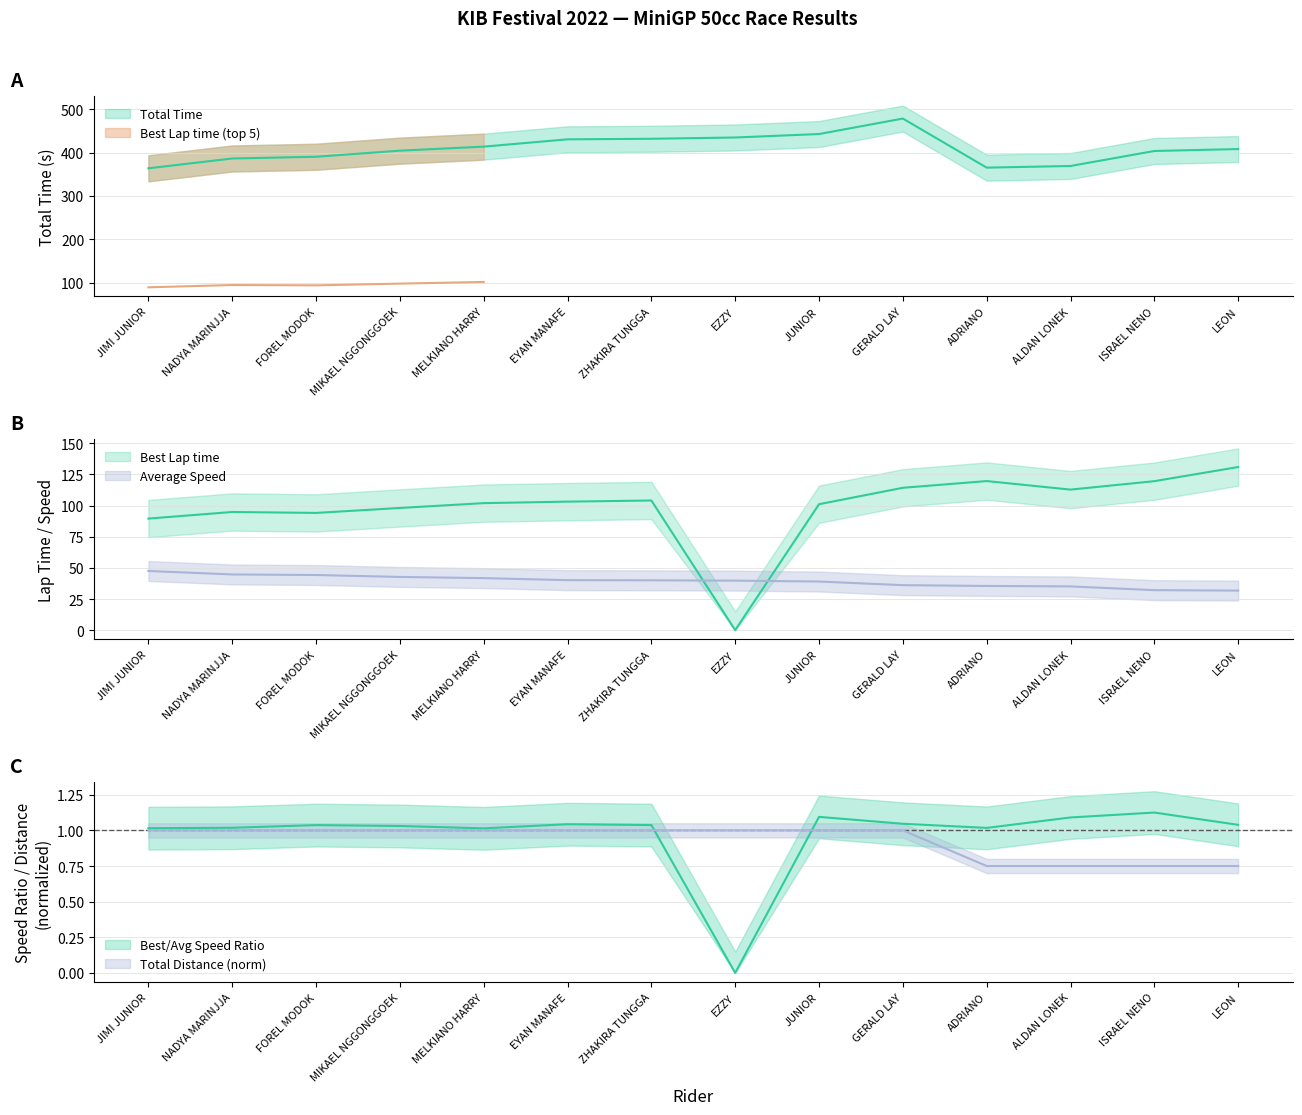

Where is the first local maximum for Best Lap time?

NADYA MARINJJA